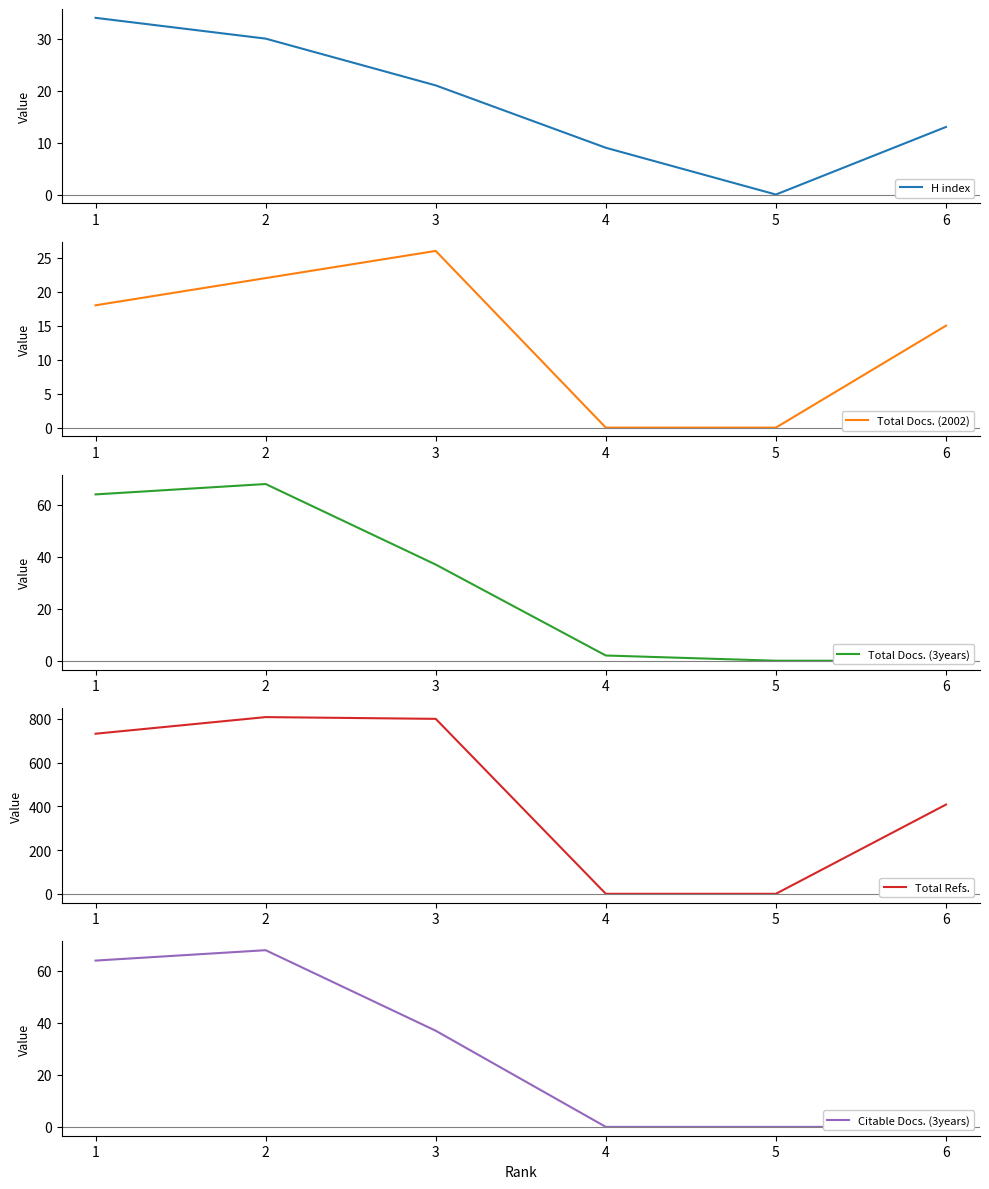

Where is Total Docs. (2002) nearest to the value 13?

6